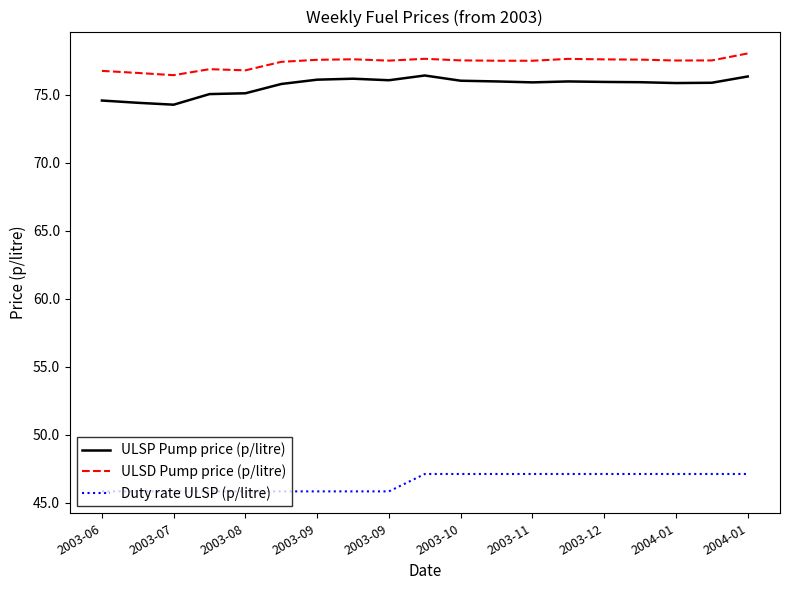

What is the maximum value for ULSP Pump price (p/litre)?

76.4